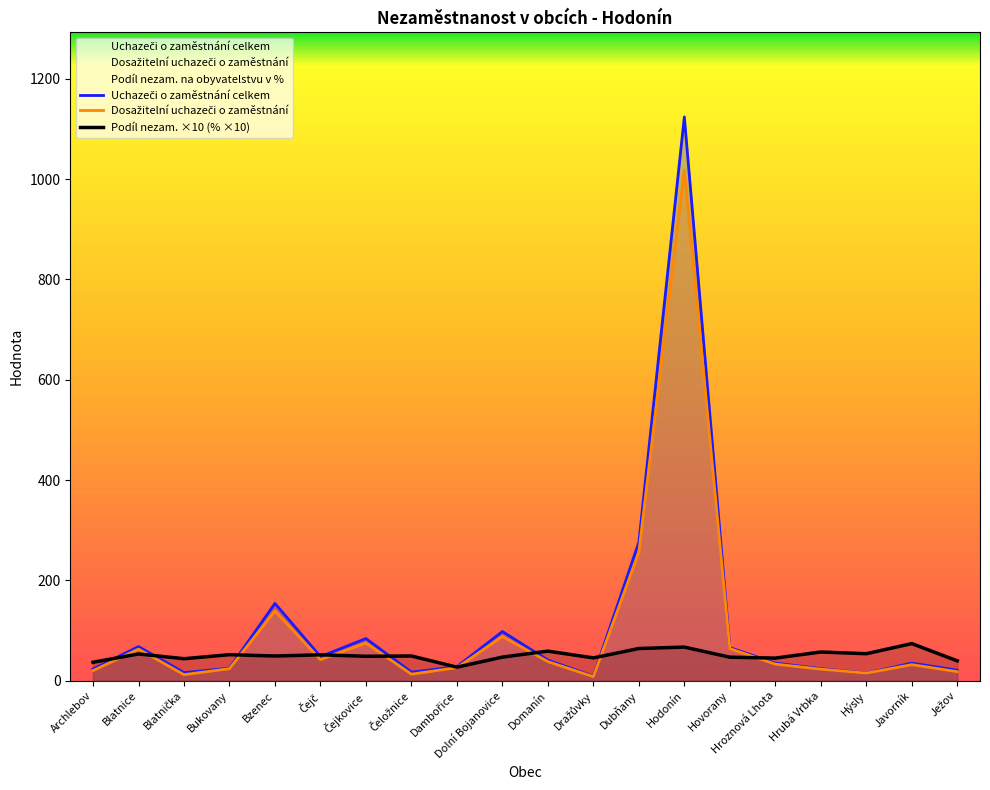

Which series has the widest spread of values?

Uchazeči o zaměstnání celkem